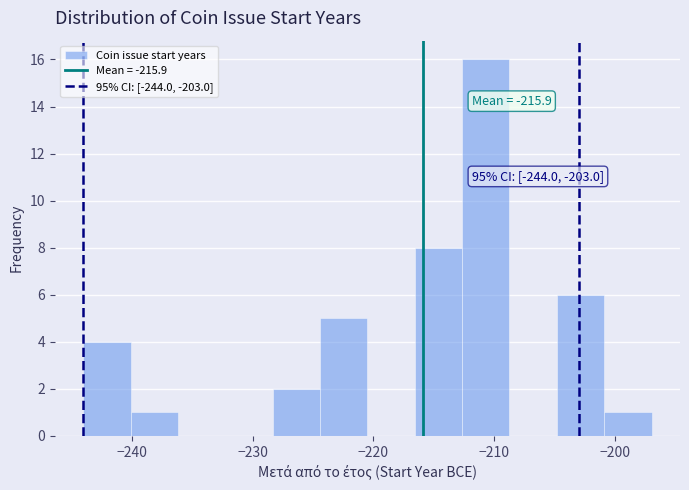

Read against the x-axis, roughly where is the centre of the tallest bar?

-211